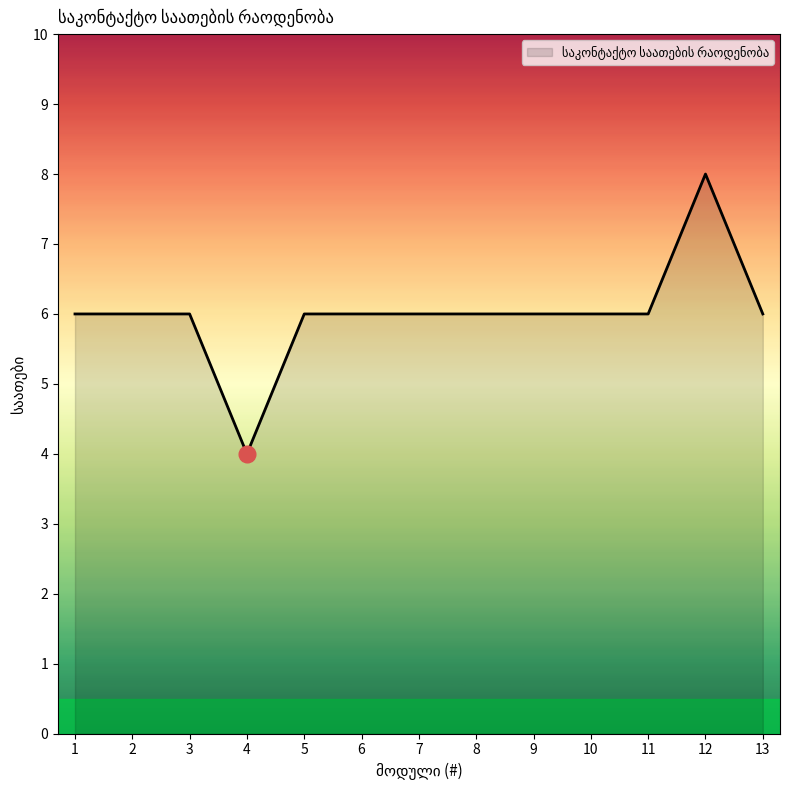

How many values are between 6 and 7?

11